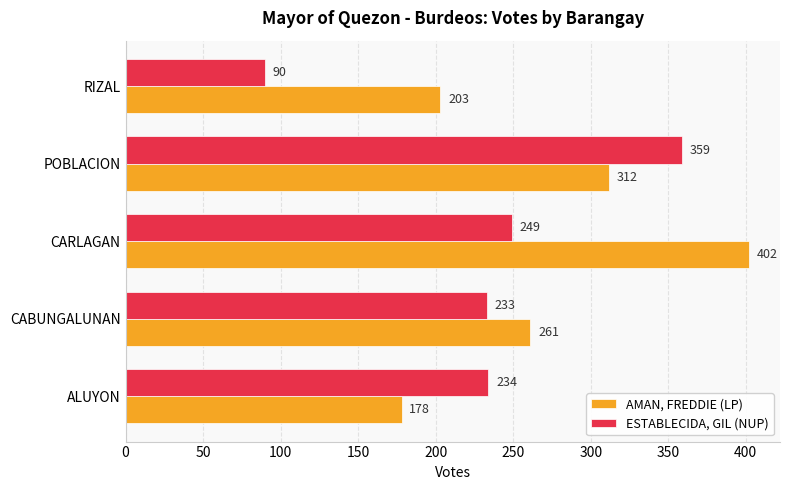

Count the AMAN, FREDDIE (LP) values in the range 203 to 312.

3